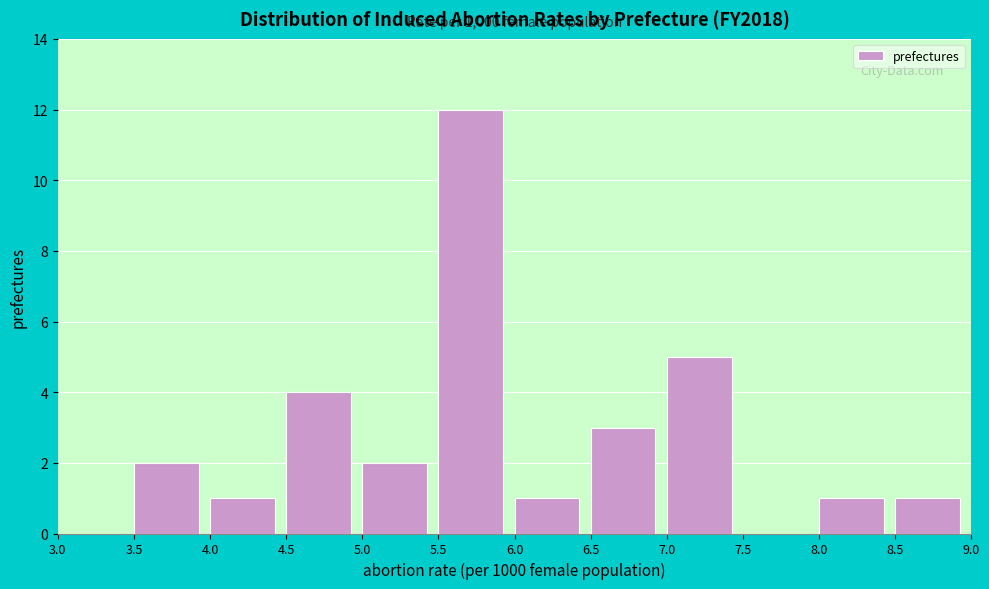

Over which range of the x-axis is the bar tallest?

5.5 to 6.0